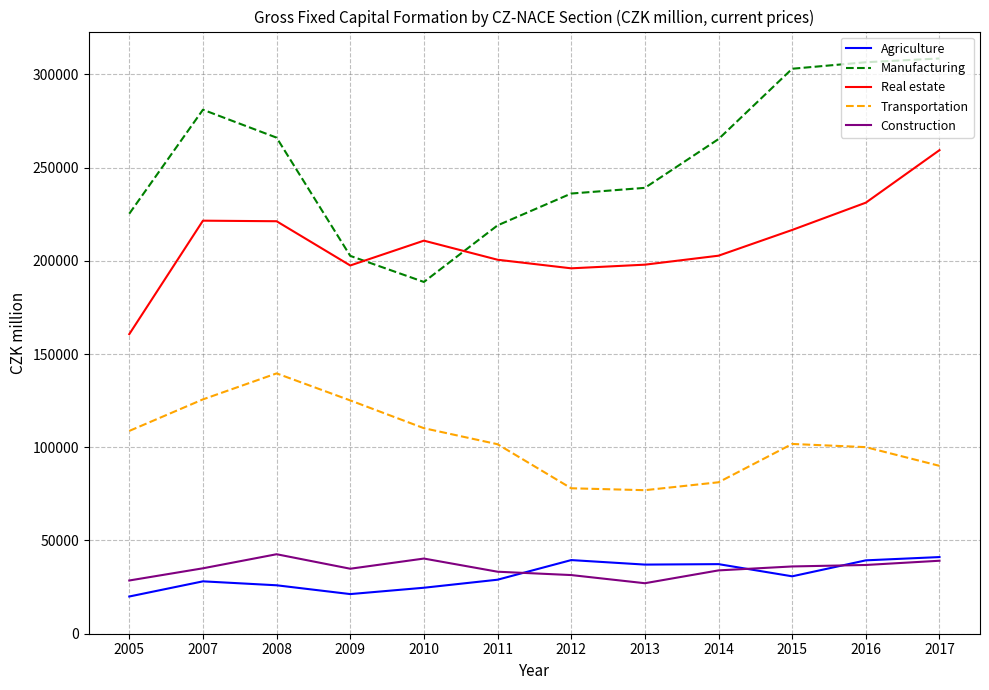

What is the maximum value shown in the chart?

308514